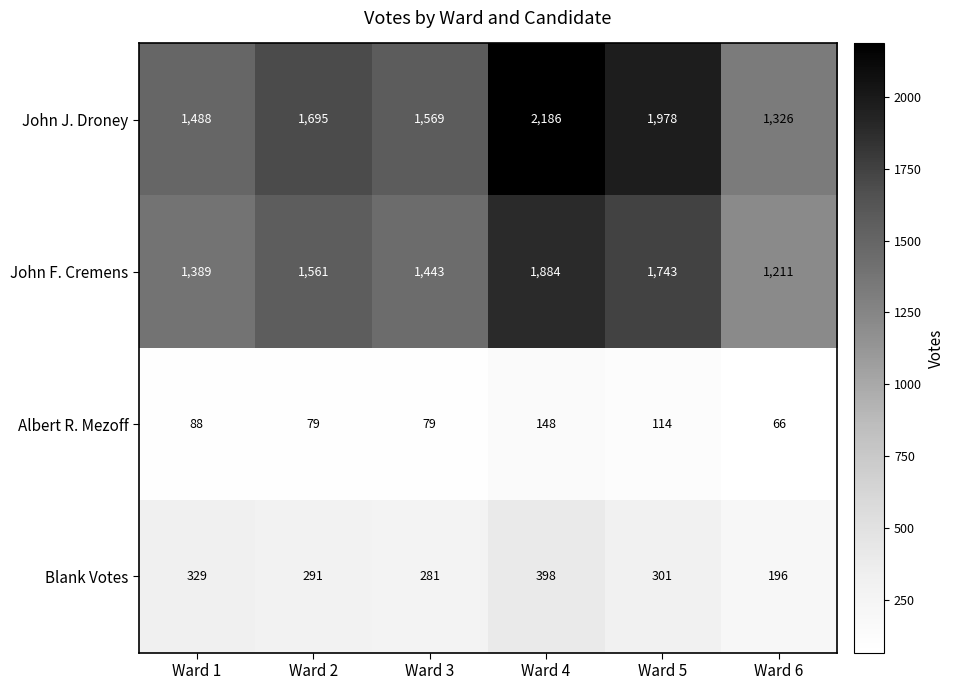

True or false: Blank Votes has a value of 196 at Ward 6.

True